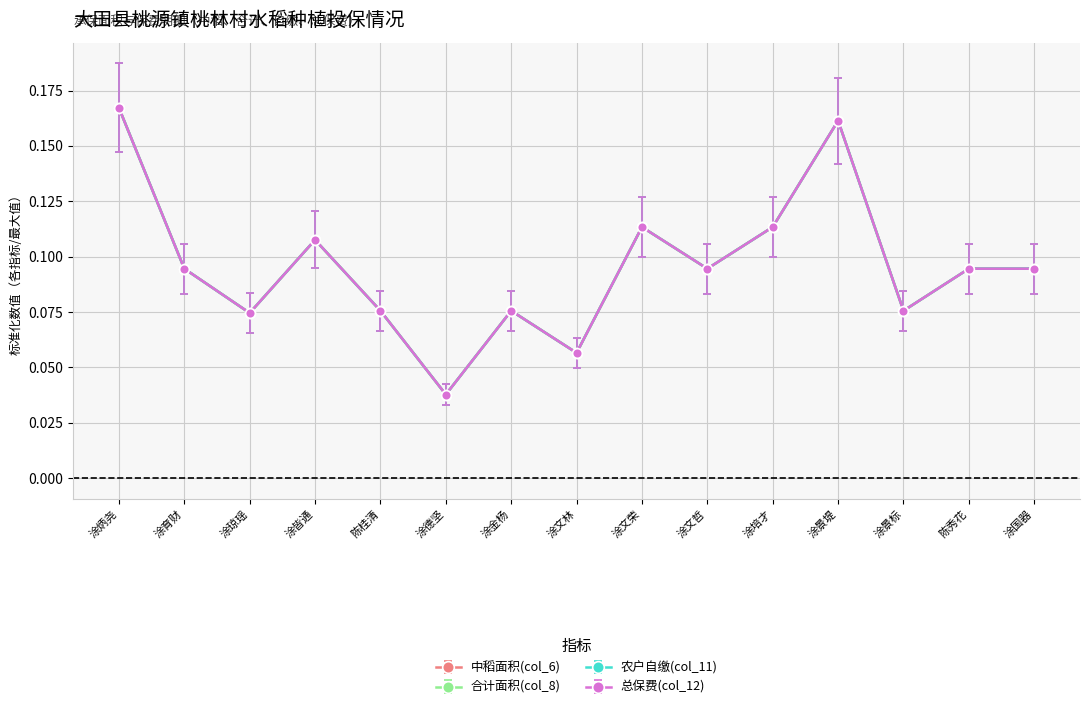

True or false: 农户自缴(col_11) has more than 0 interior local peaks.

True